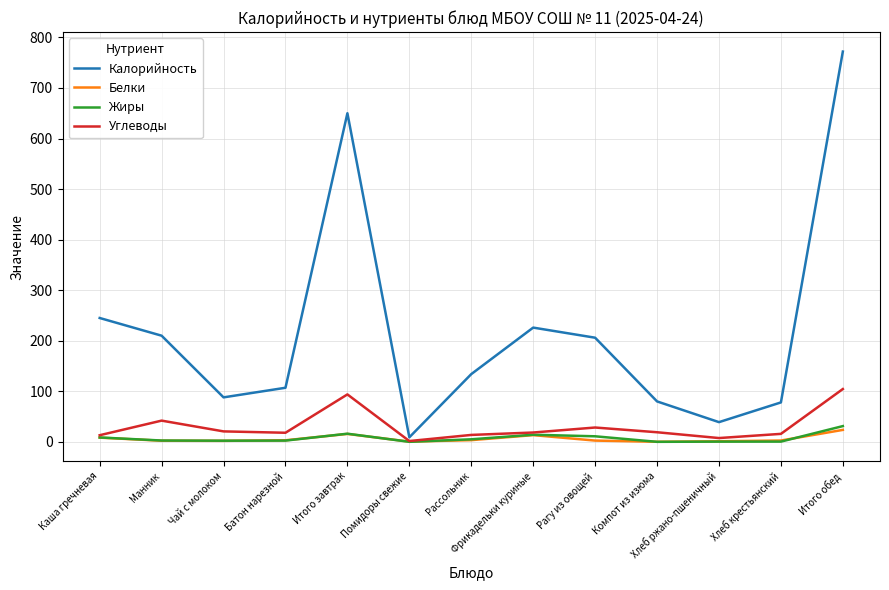

Which series has the largest range (max minus min)?

Калорийность